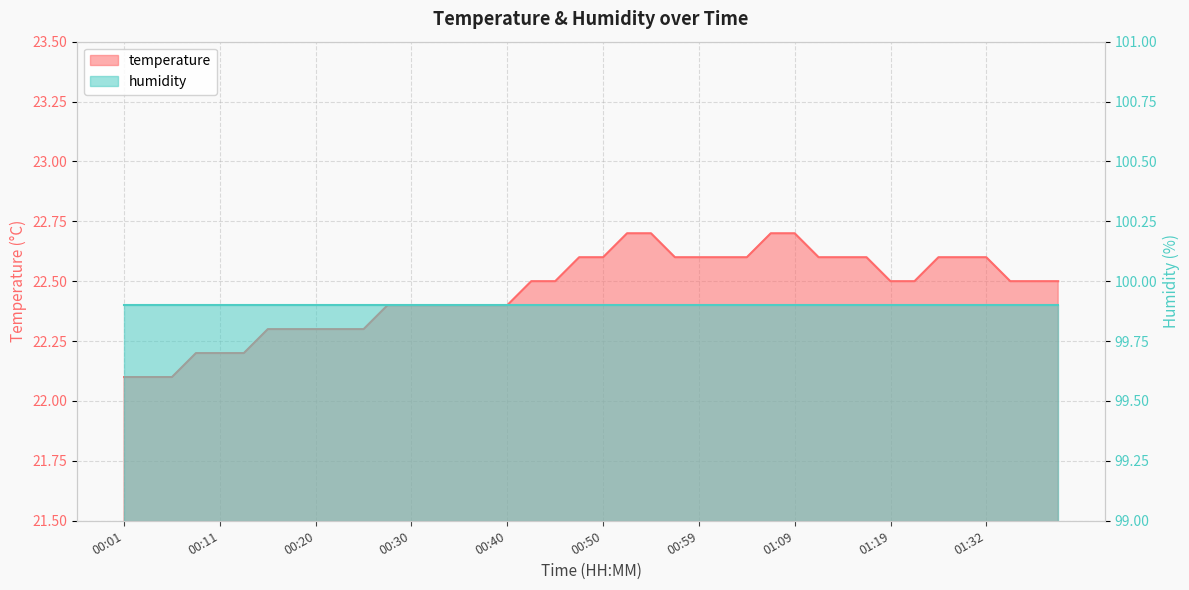

Reading left to right, what are all the values shown in this chart?

22.1	22.1	22.1	22.2	22.2	22.2	22.3	22.3	22.3	22.3	22.3	22.4	22.4	22.4	22.4	22.4	22.4	22.5	22.5	22.6	22.6	22.7	22.7	22.6	22.6	22.6	22.6	22.7	22.7	22.6	22.6	22.6	22.5	22.5	22.6	22.6	22.6	22.5	22.5	22.5